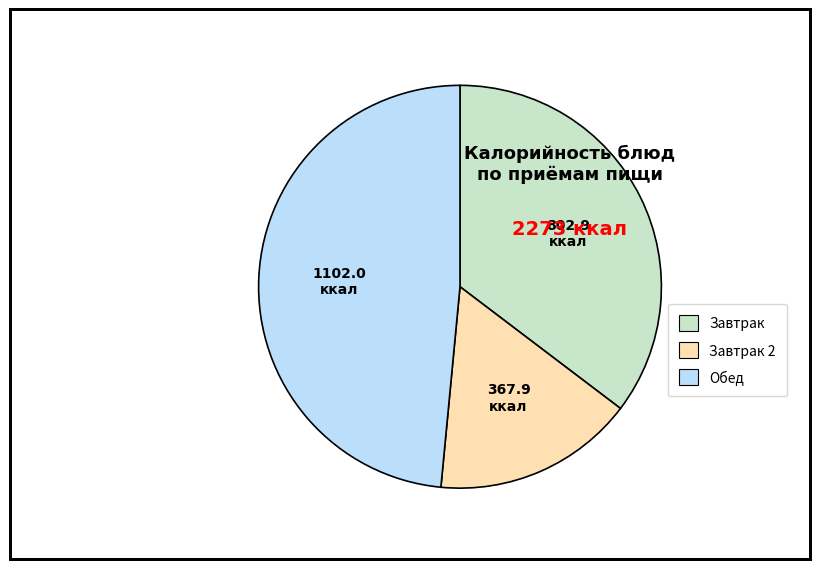

Count the number of slices in the pie.

3